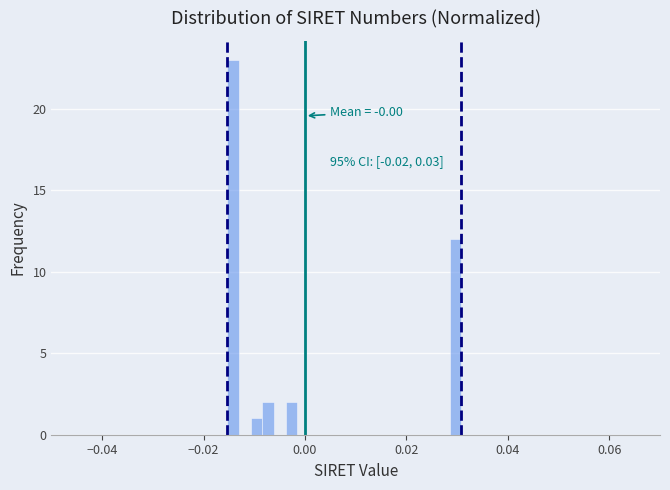

Read against the x-axis, roughly where is the centre of the tallest bar?

-0.014